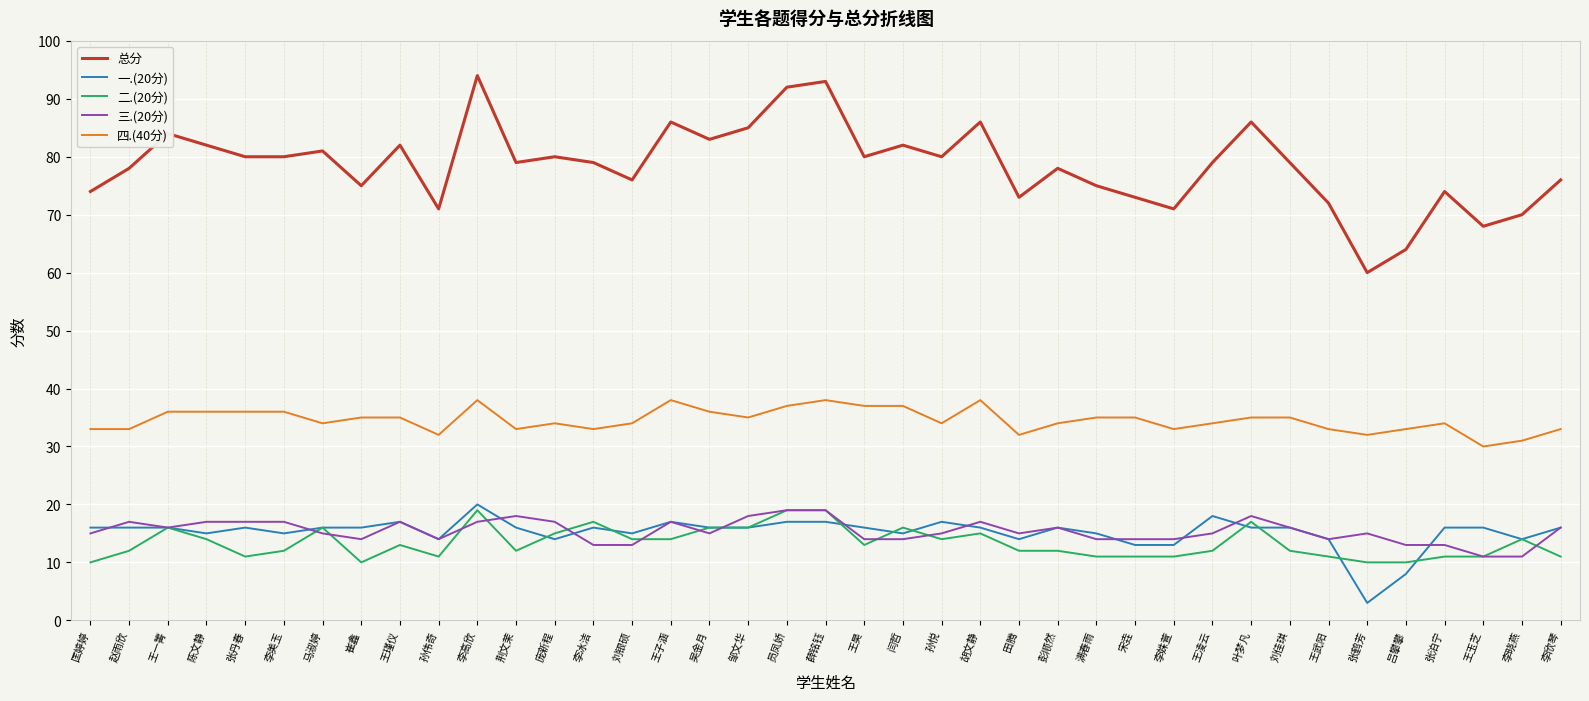

Which label corresponds to the smallest value in the chart?

张鹤芳